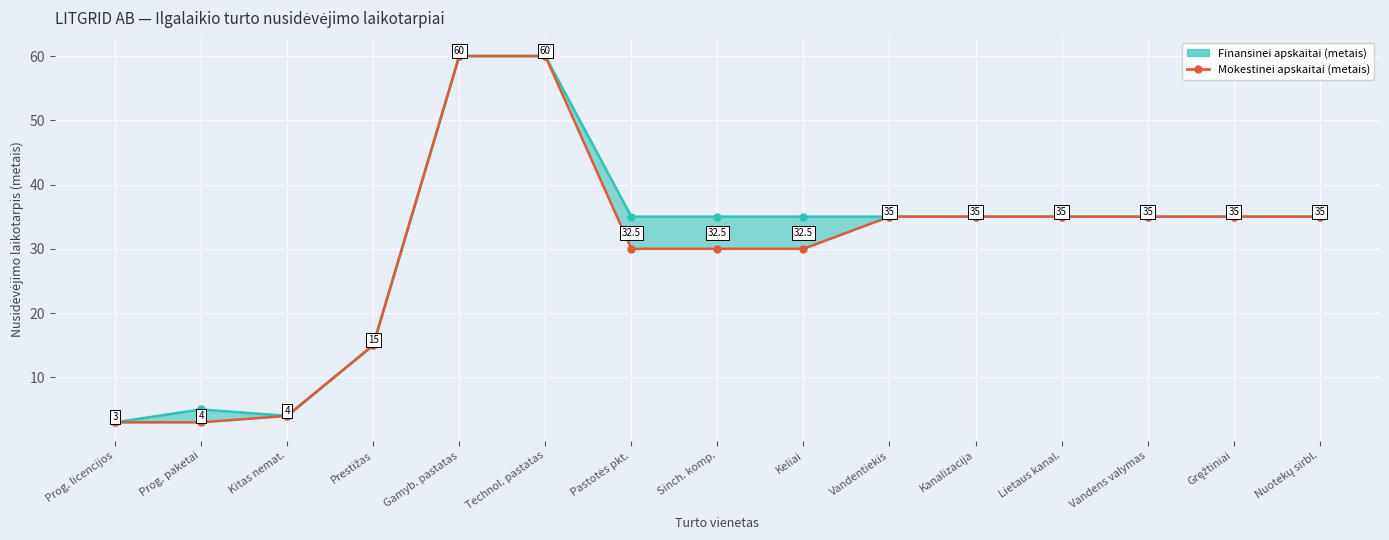

What is the average value of the Mokestinei apskaitai (metais) series?

30